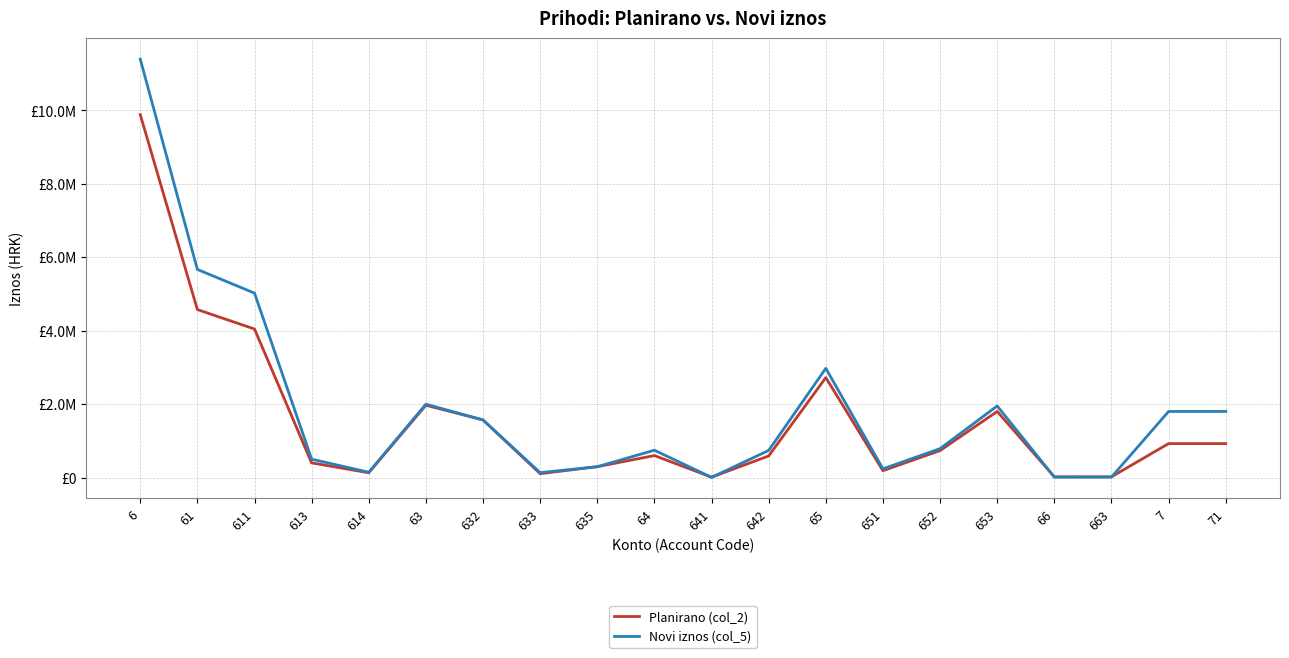

The Planirano (col_2) series shows 319435.6 at 651. True or false?

False